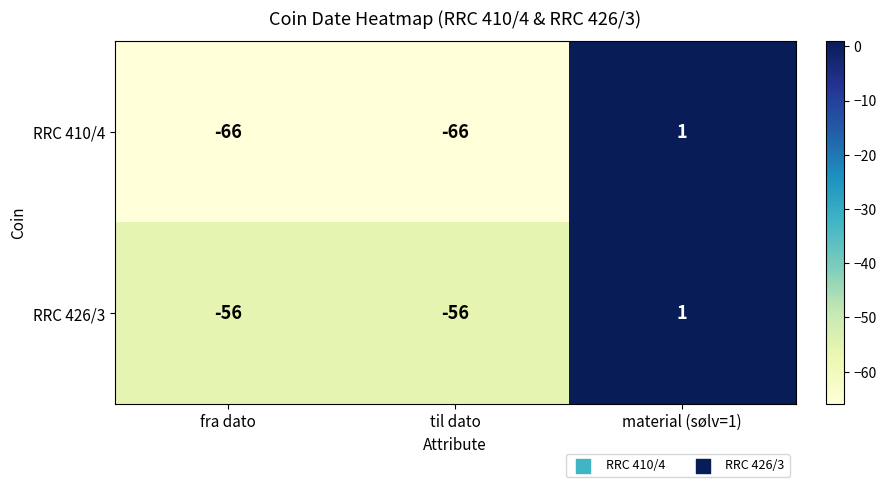

What is the difference between the highest and lowest values at til dato?

10